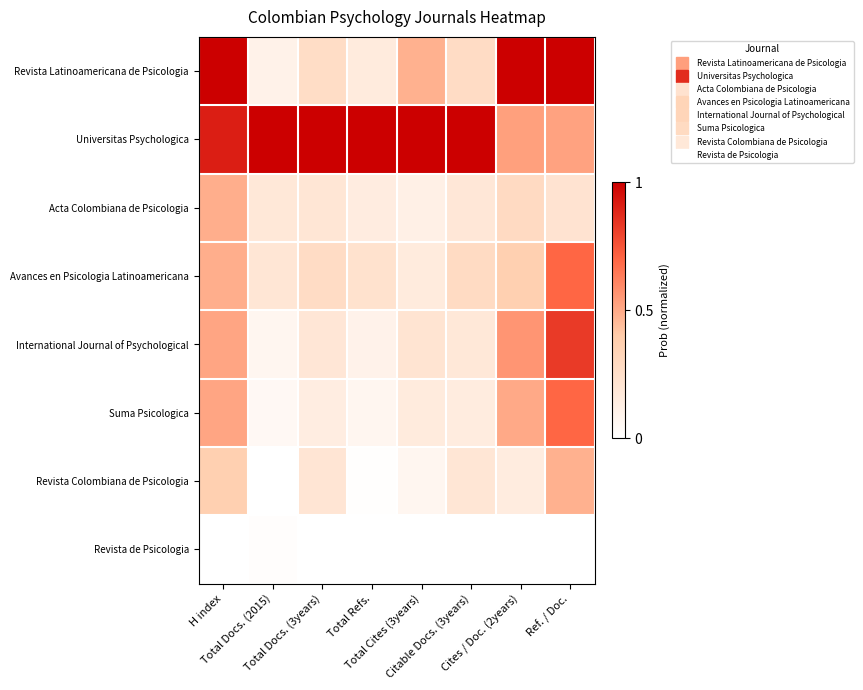

Which series has the widest spread of values?

Revista Latinoamericana de Psicologia